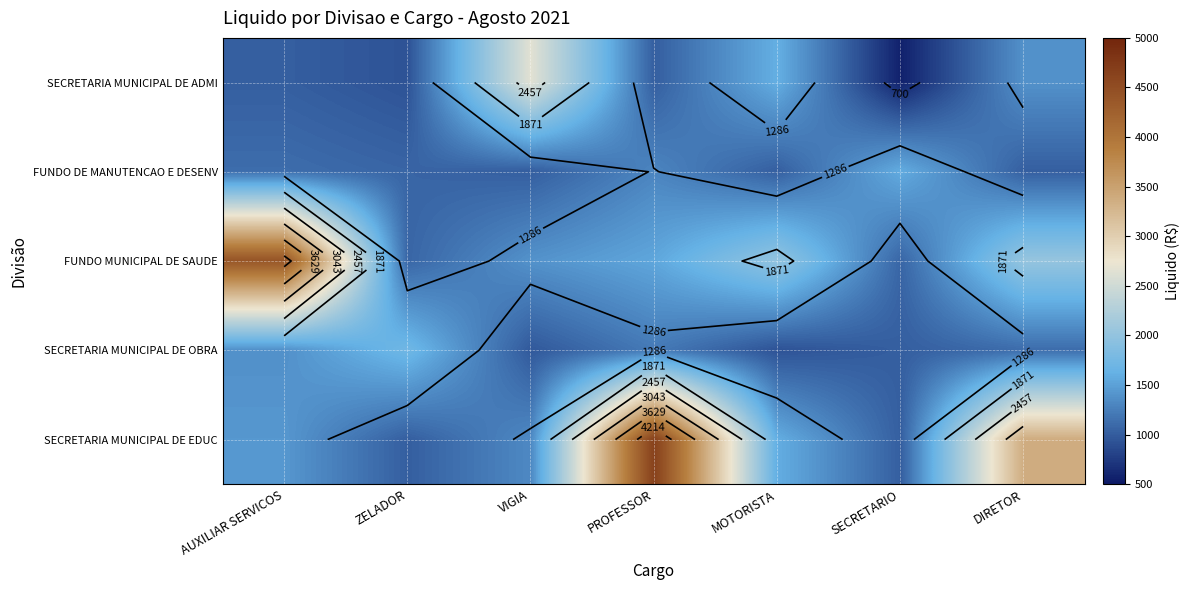

What is the difference between the maximum and second lowest values in the FUNDO DE MANUTENCAO E DESENV series?

564.3